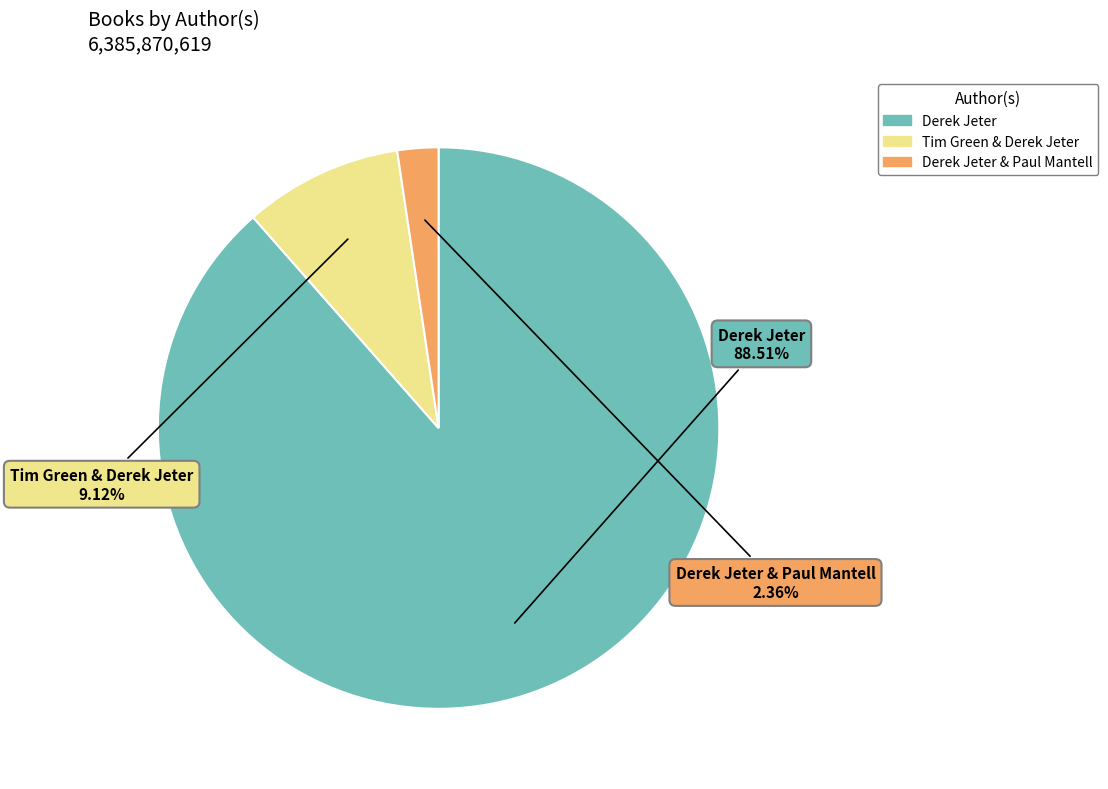

Does any single category account for the majority?

Yes